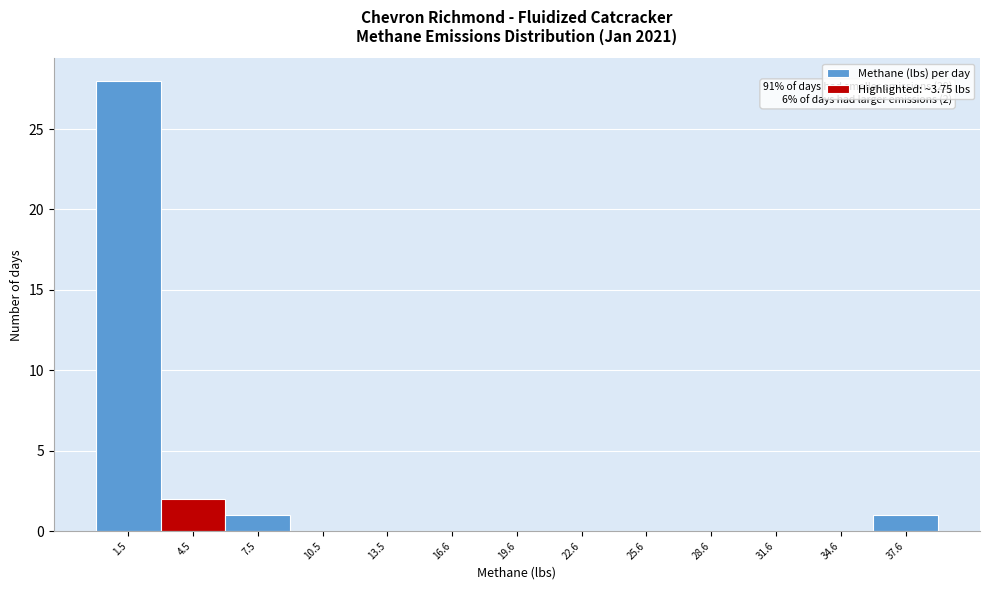

Which range on the x-axis has the tallest bar?

0 to 3